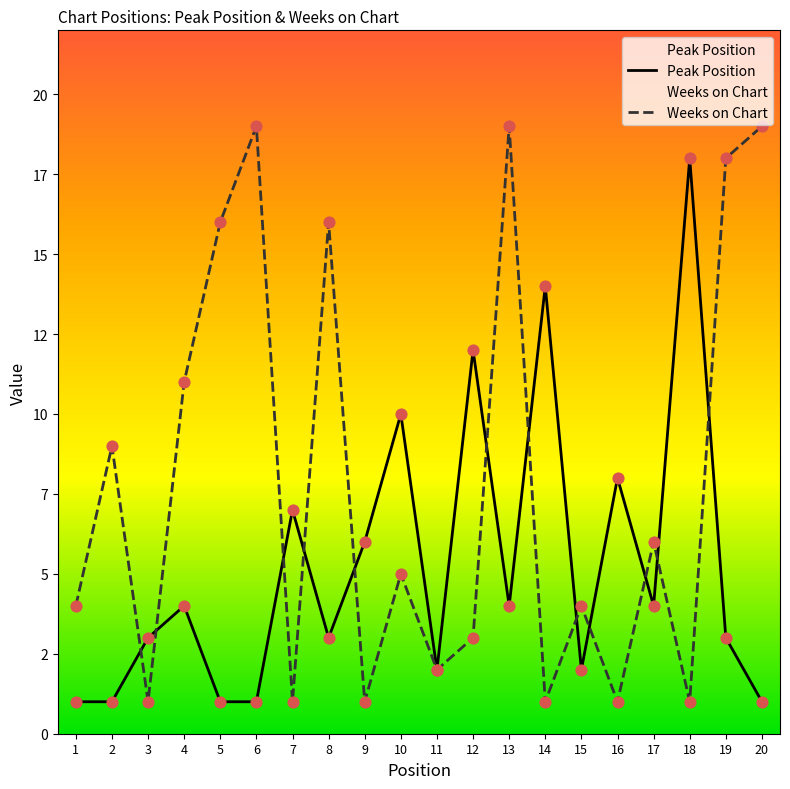

What is the total value across all series at 2?

10